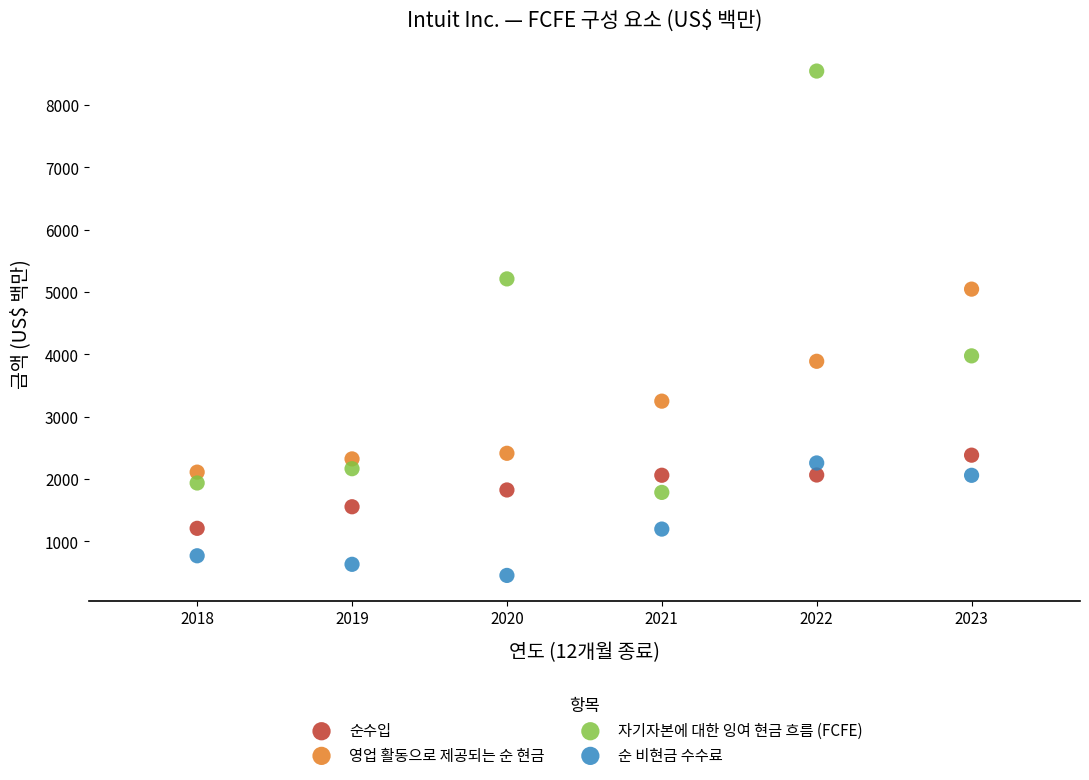

Which series contains the lowest Y value?

순 비현금 수수료